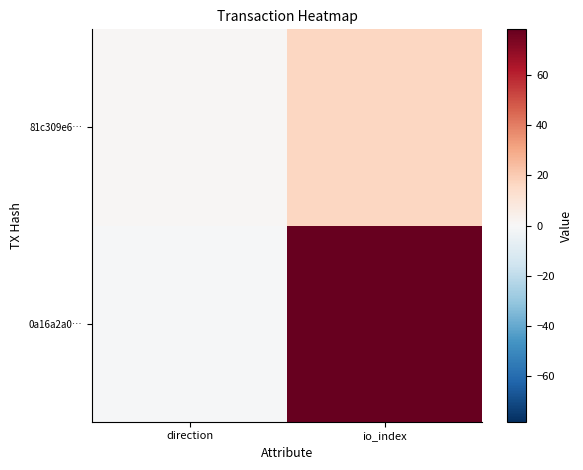

Between io_index and direction, which is larger?

io_index